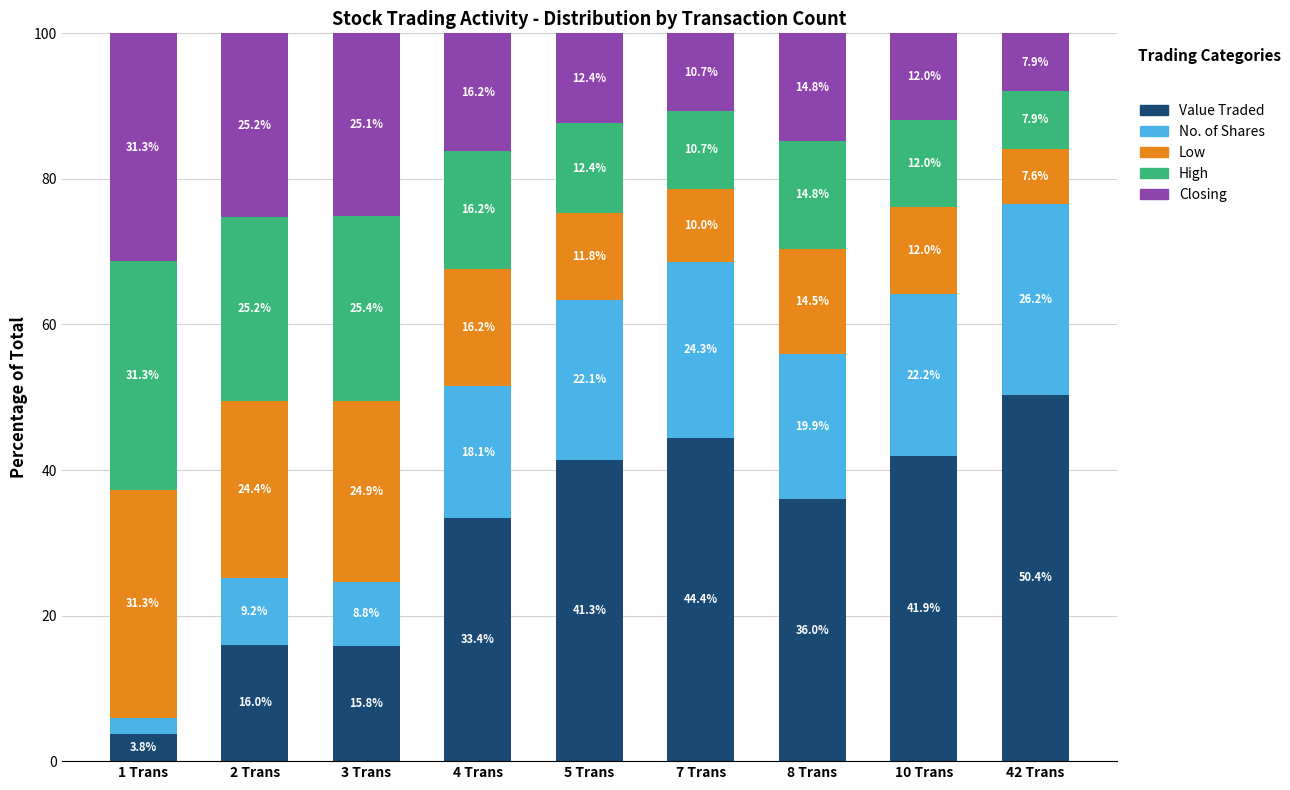

True or false: Value Traded has a value of 60.8 at 7 Trans.

False